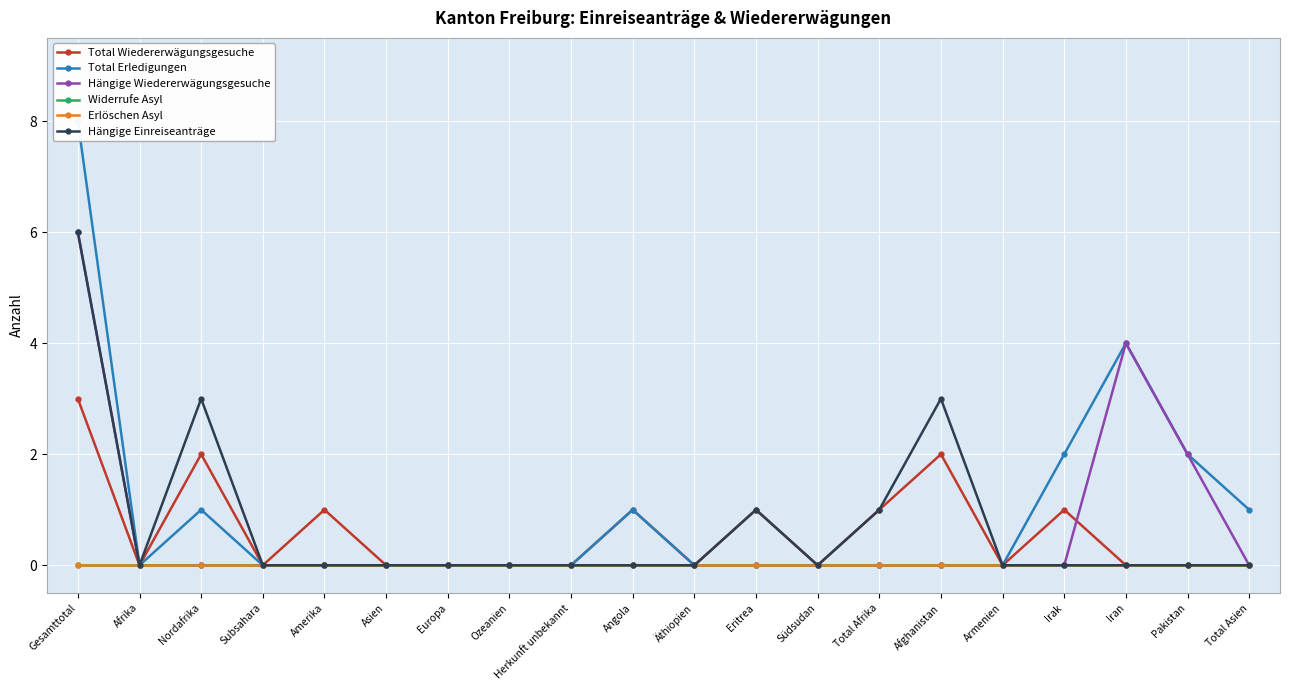

True or false: Total Erledigungen and Hängige Wiedererwägungsgesuche intersect in this chart.

False